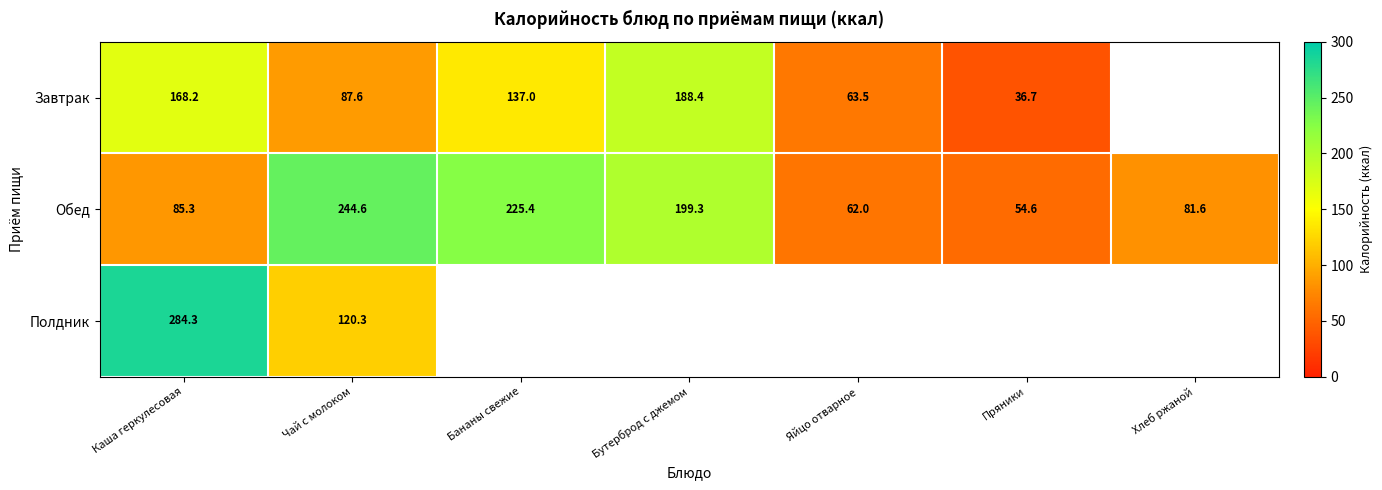

Where does the Обед series first go above 85?

Каша геркулесовая